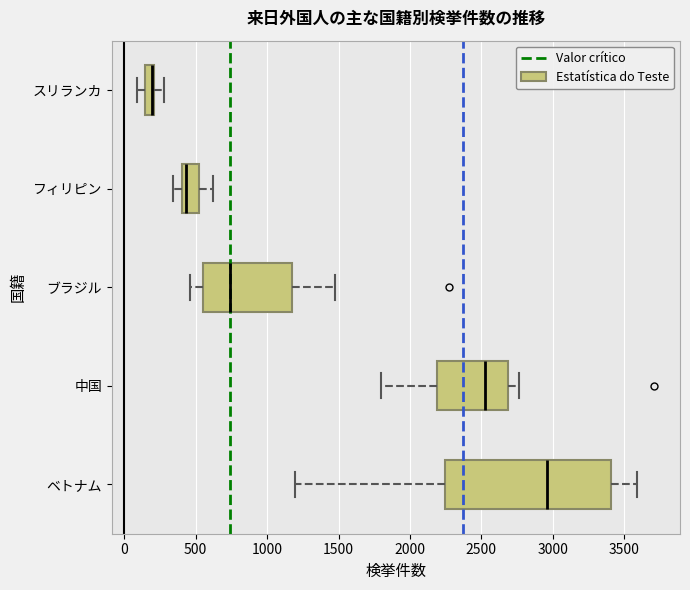

Where is the left edge of the box for スリランカ on the x-axis? The values are not printed on the chart, so give them approximately, as read against the axis.

150